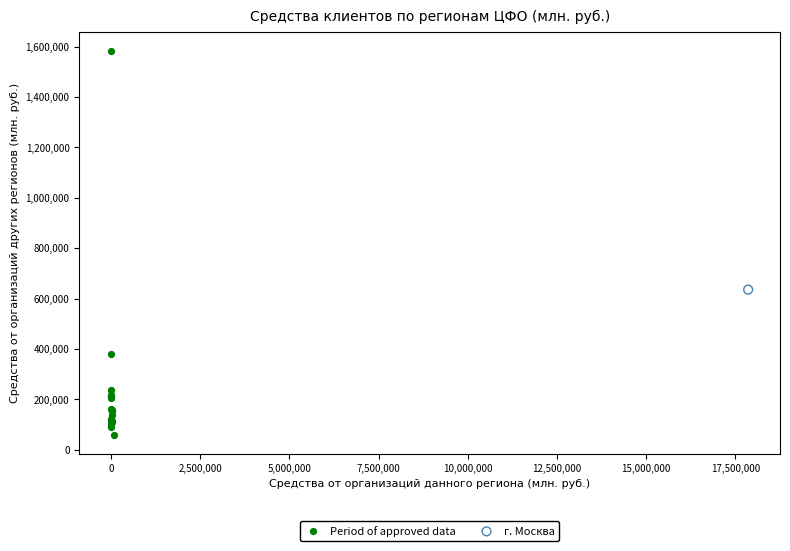

What are all the series names shown in the legend?

Period of approved data, г. Москва